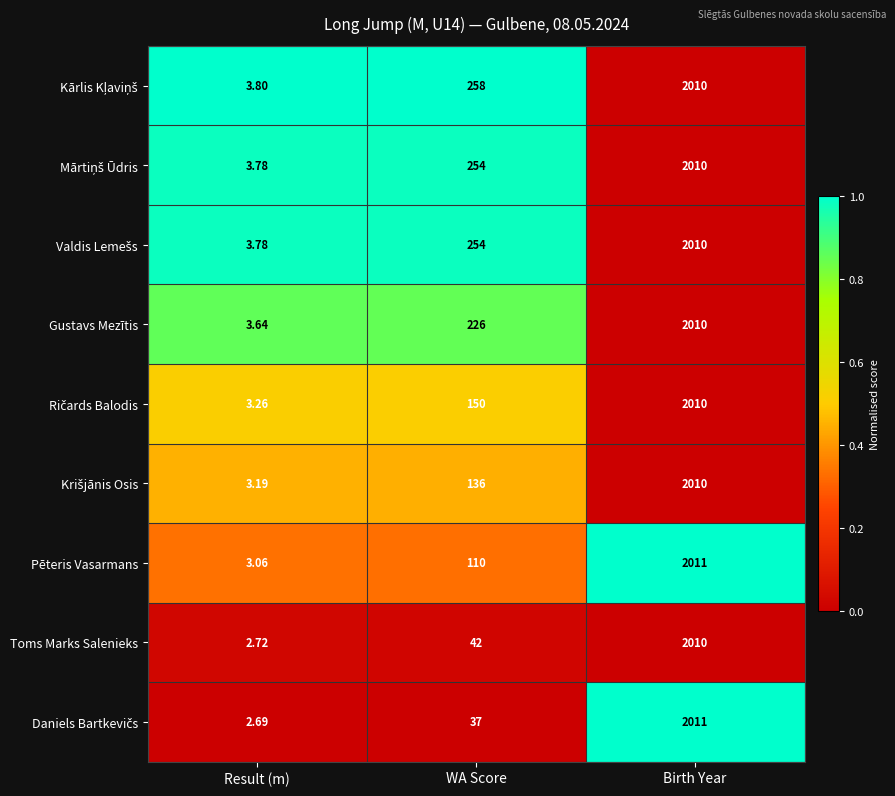

At which category does the chart reach its minimum across all series?

Result (m)